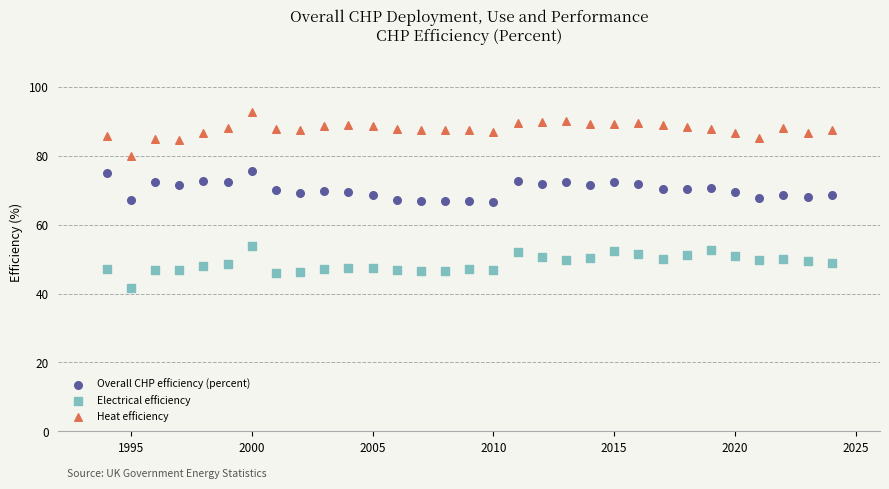

Which series contains the lowest Y value?

Electrical efficiency